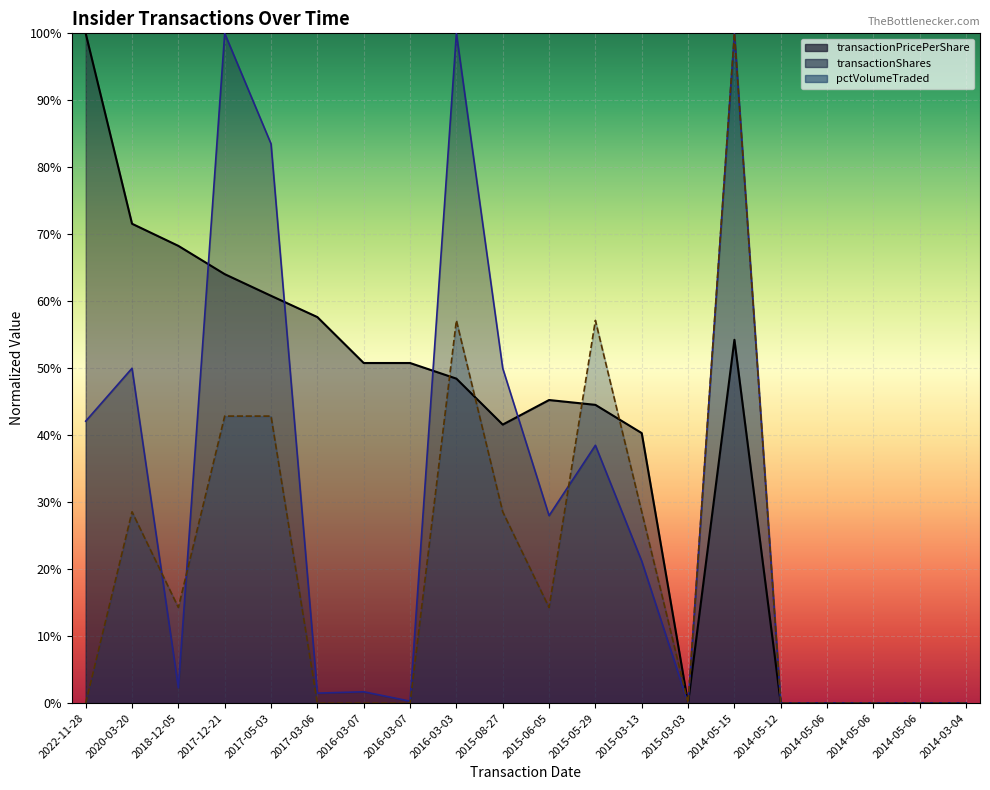

Which category has the highest value in the transactionShares series?

2017-12-21